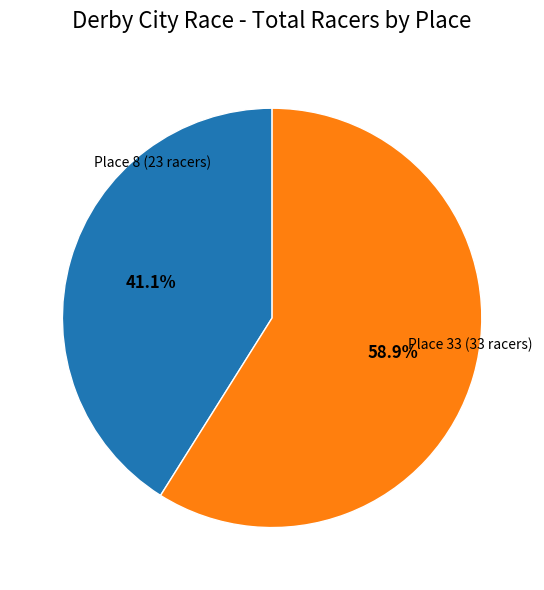

Does Place 8 (23 racers) represent more than half of the total?

No